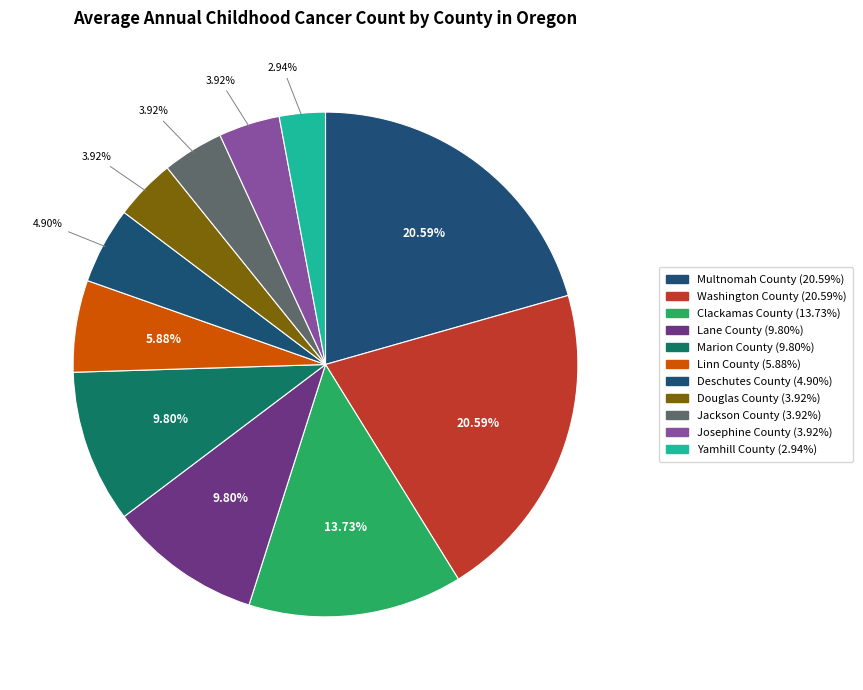

How many segments does this pie chart have?

11